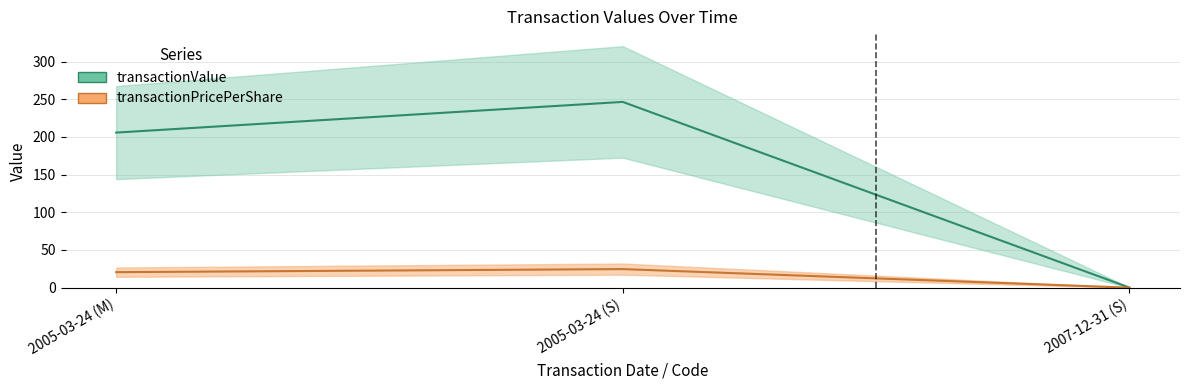

Rank the series at 2005-03-24 (M) from lowest to highest value.

transactionPricePerShare (mid), transactionValue (mid)